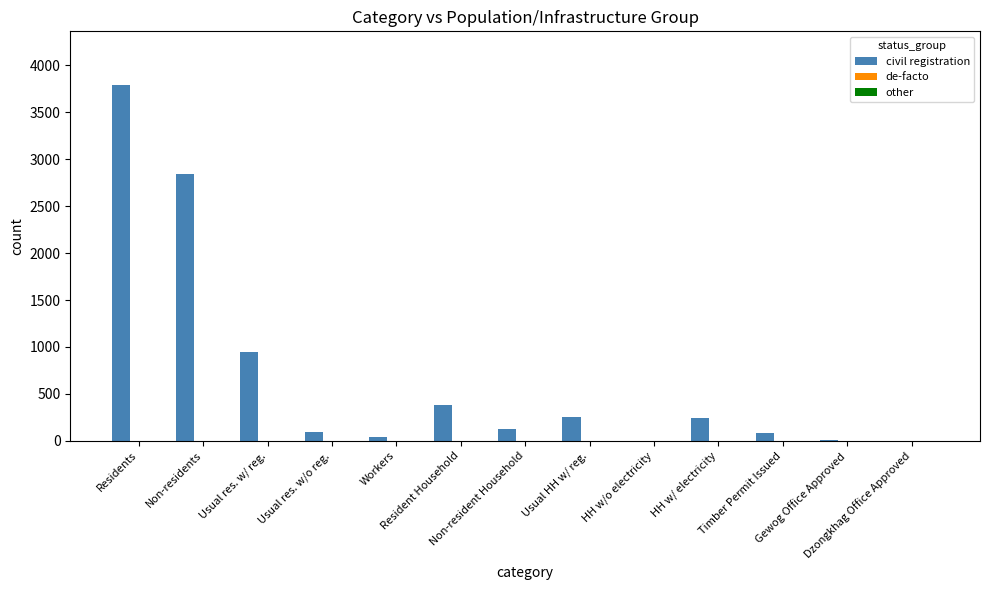

Which series has the largest total across all categories?

civil registration